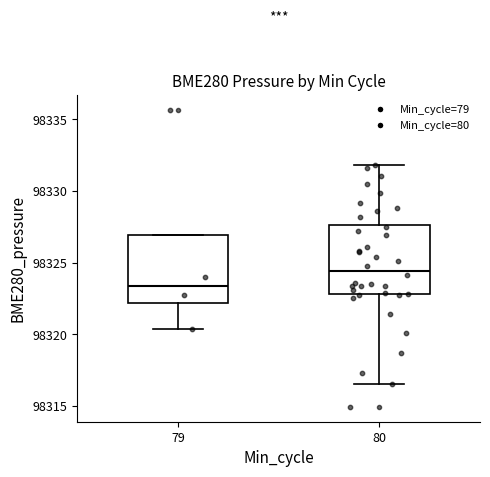

Where does the lower whisker of the box at x = 80 end on the y-axis? The values are not printed on the chart, so give them approximately, as read against the axis.

98316.5